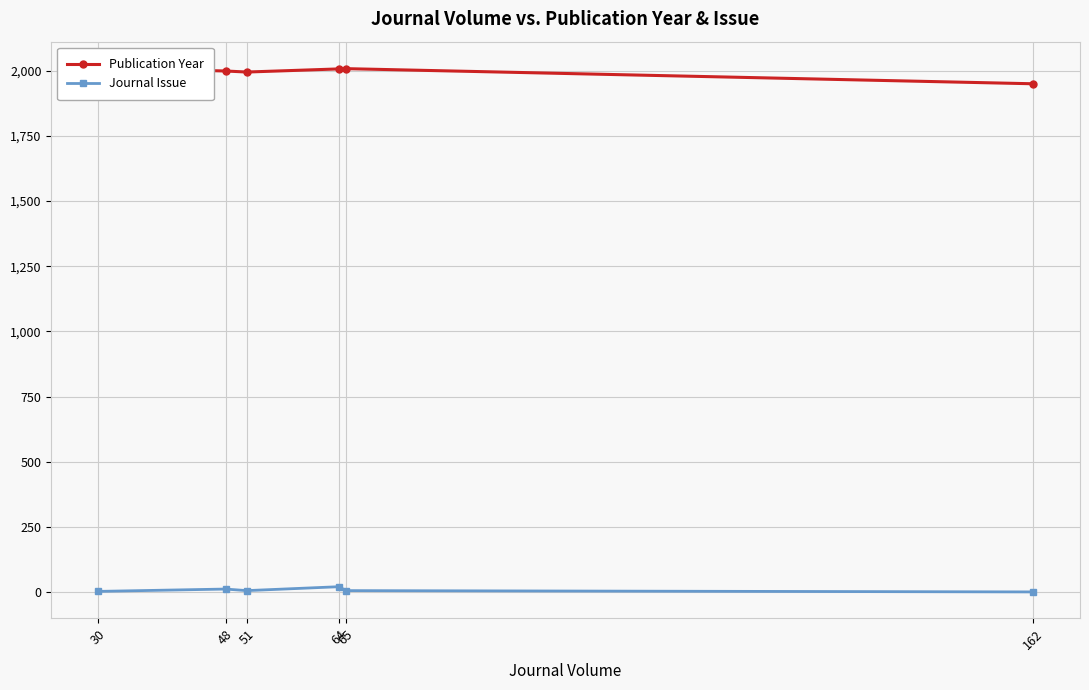

Reading left to right, extract all data points from this chart.

Publication Year: 2011	1999	1995	2007	2008	1950
Journal Issue: 3	12	6	21	6	1